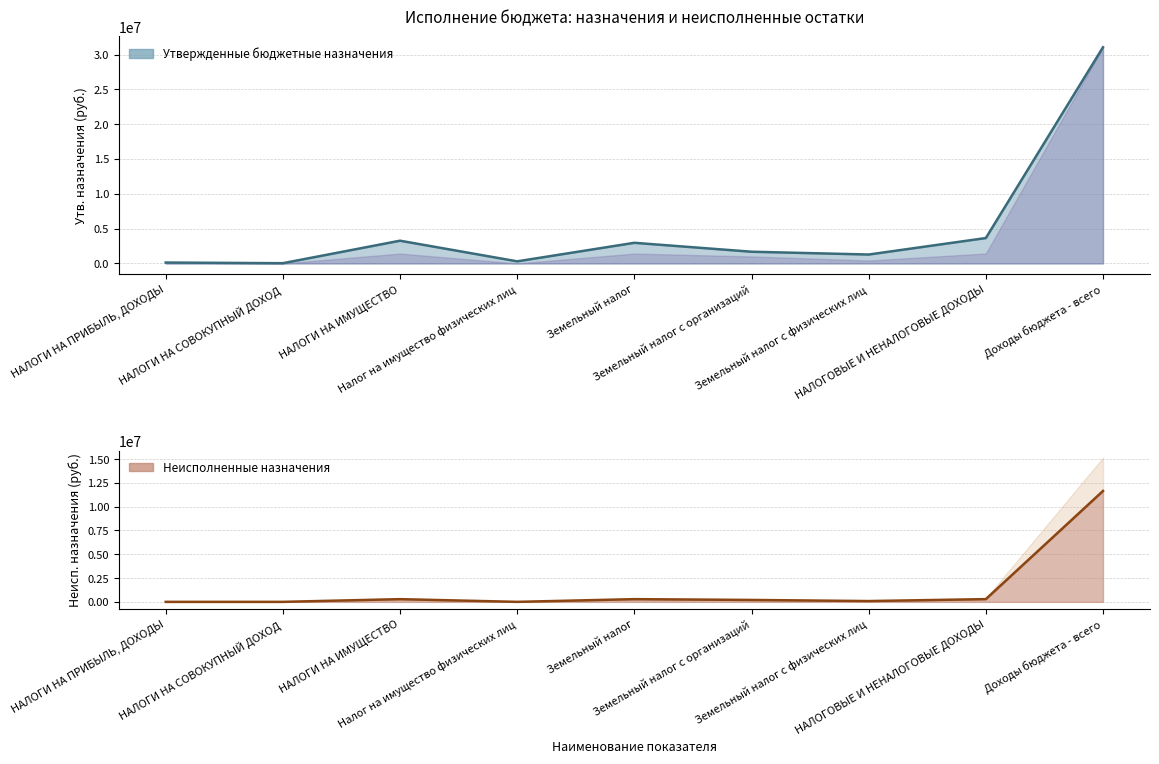

How many distinct data groups are displayed?

2